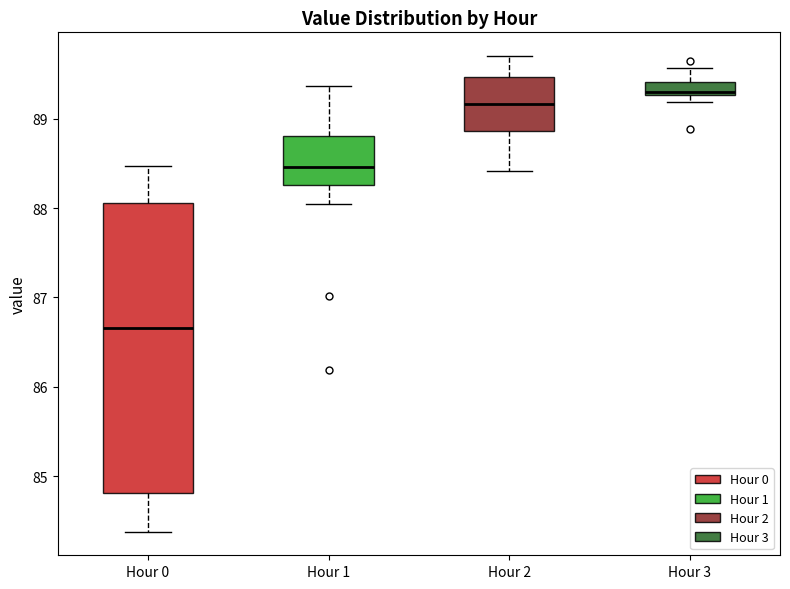

Where does the median line of the box for Hour 0 sit on the y-axis? The values are not printed on the chart, so give them approximately, as read against the axis.

86.7